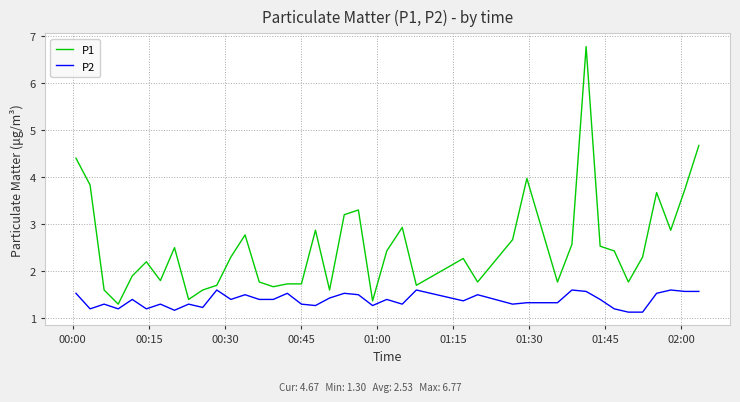

Which series has the largest range (max minus min)?

P1